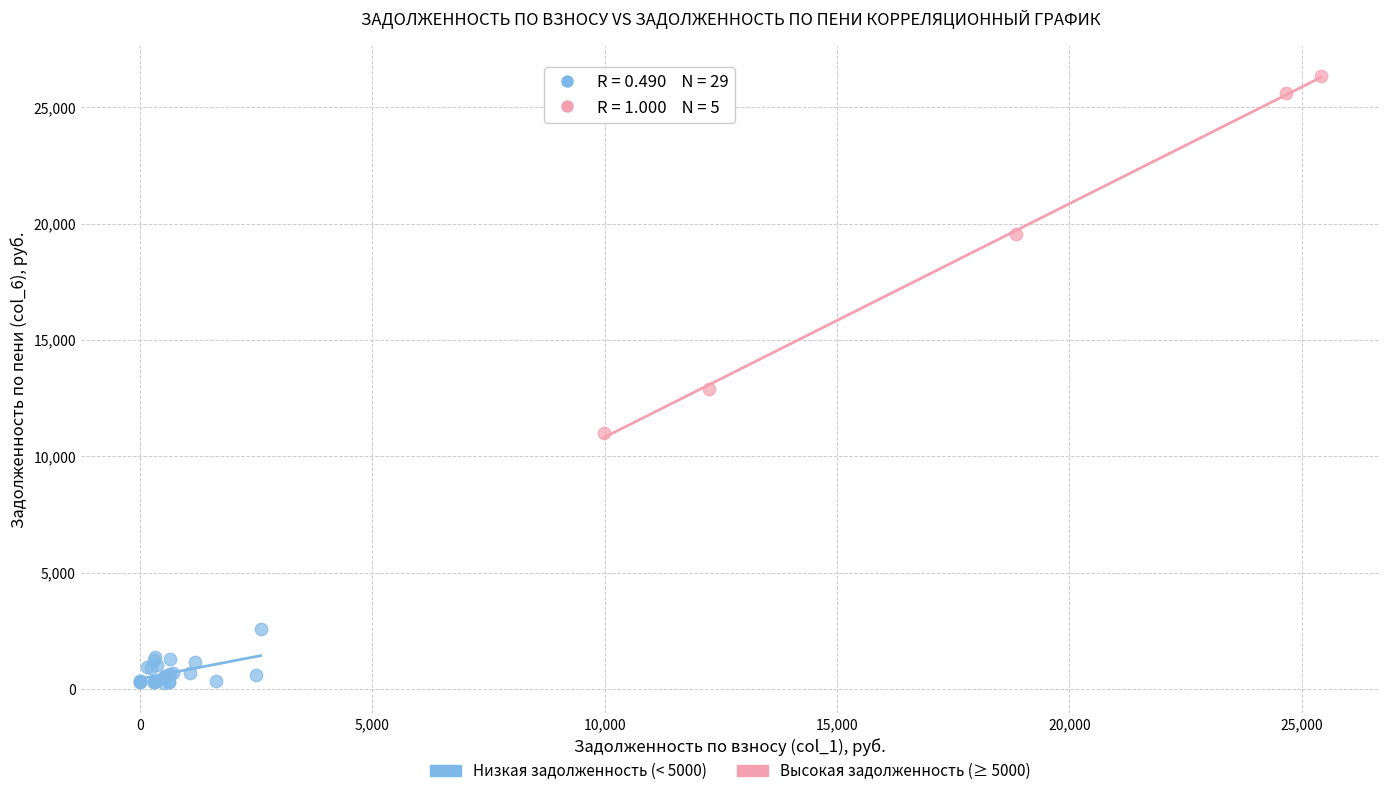

Which series has the largest Y range (max minus min)?

Высокая задолженность (≥ 5000)